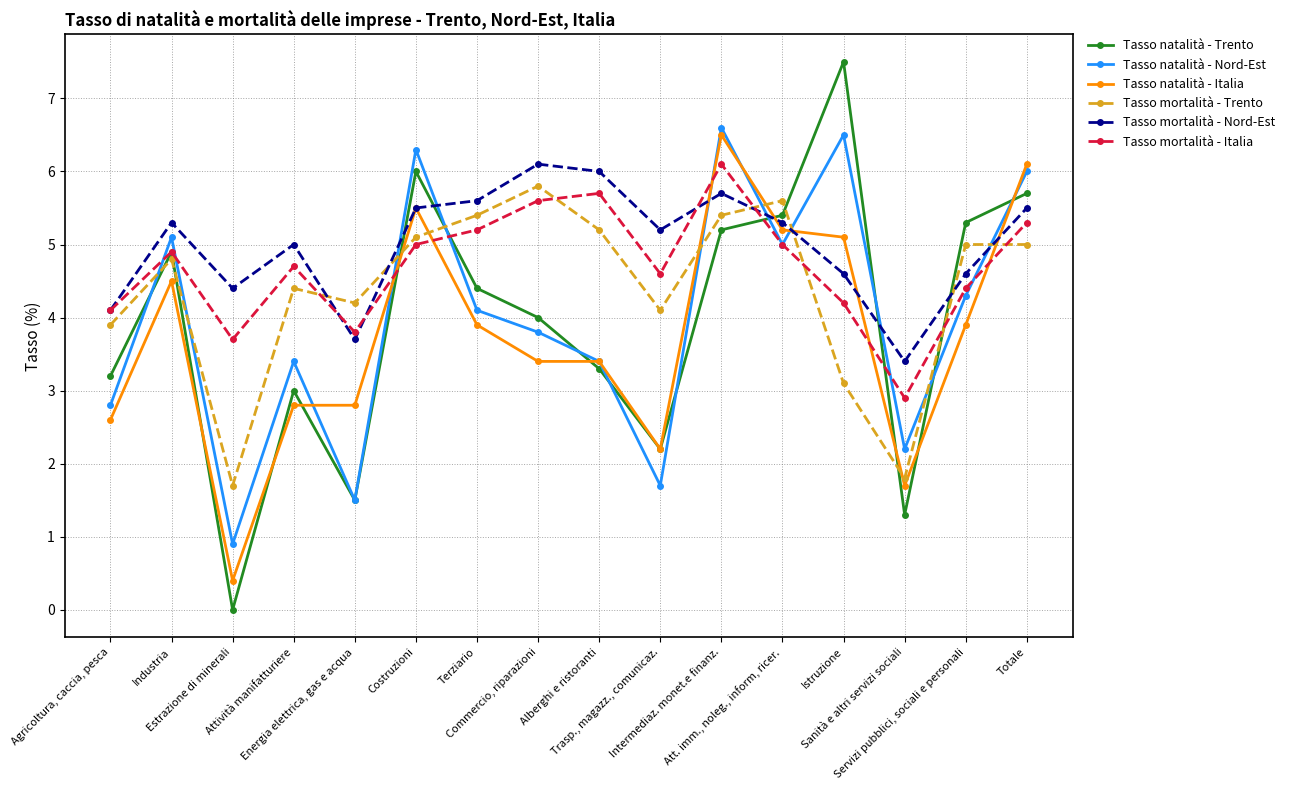

Count the number of data series in this chart.

6